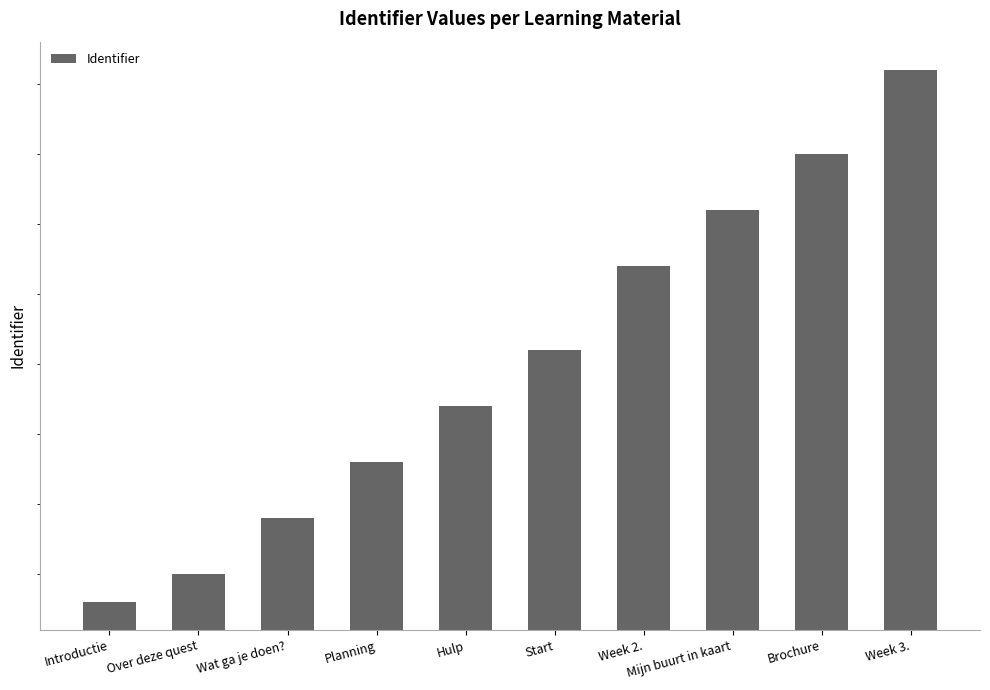

Are the bars grouped side by side (vs. stacked)?

No